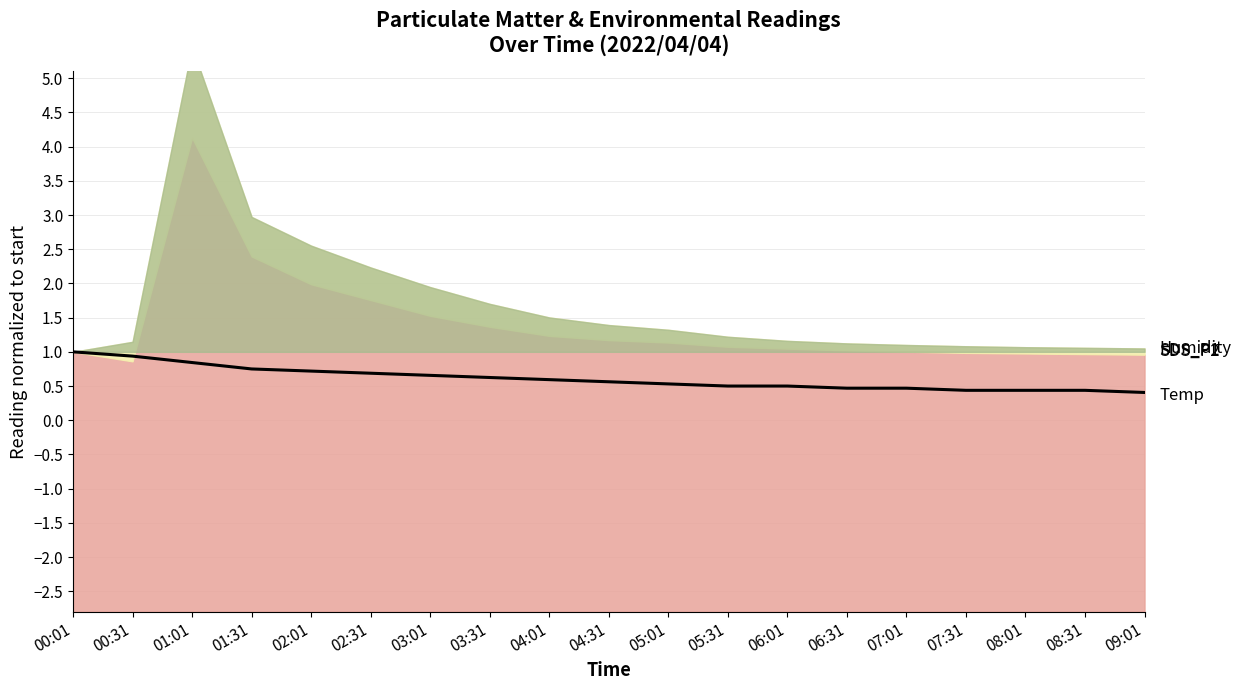

Is it true that the value at 08:31 is 0.1?

False